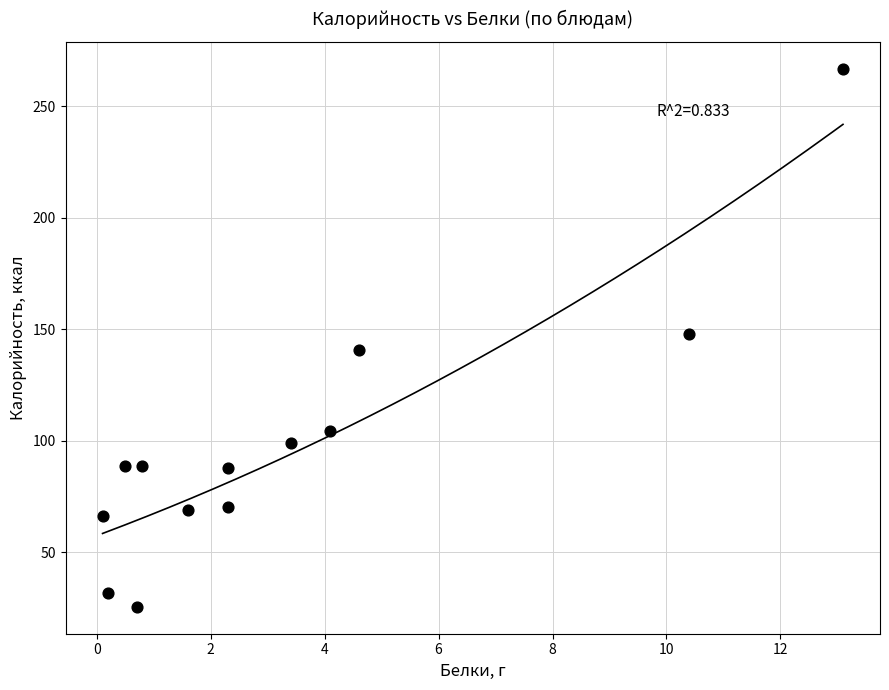

What is the range of Y values (max minus min)?

241.5